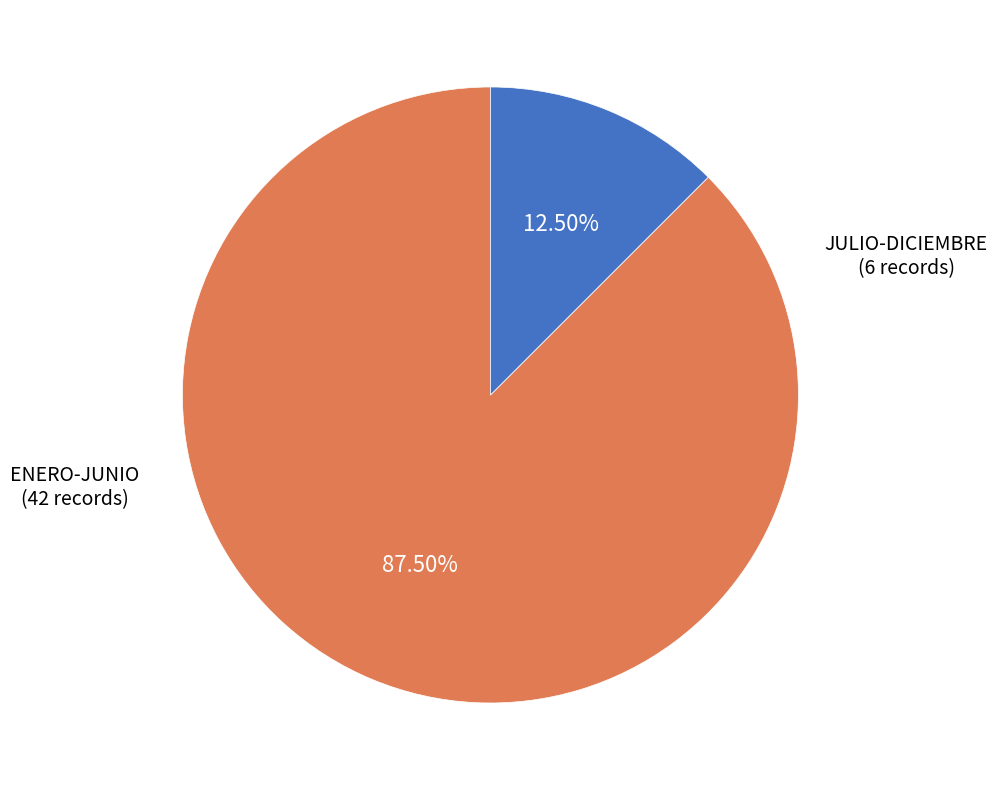

To the nearest percent, what is the difference between the largest and smallest slice percentages?

75%